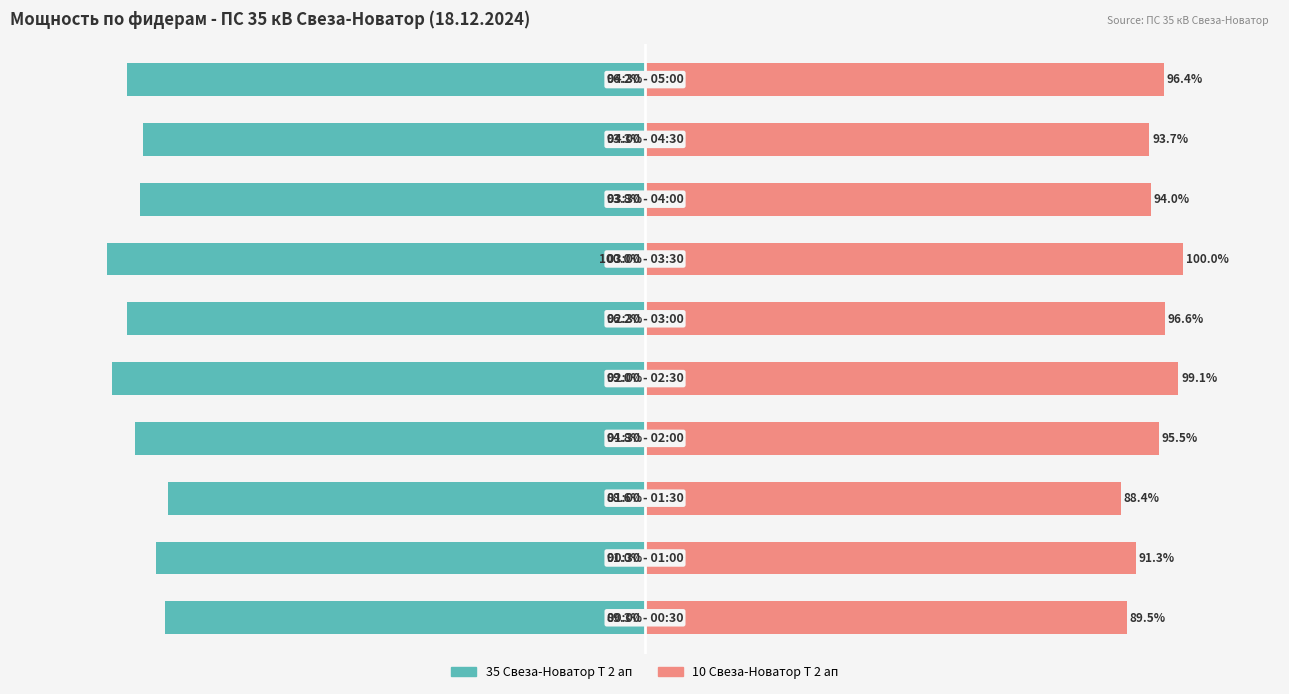

How many groups of bars are there?

10